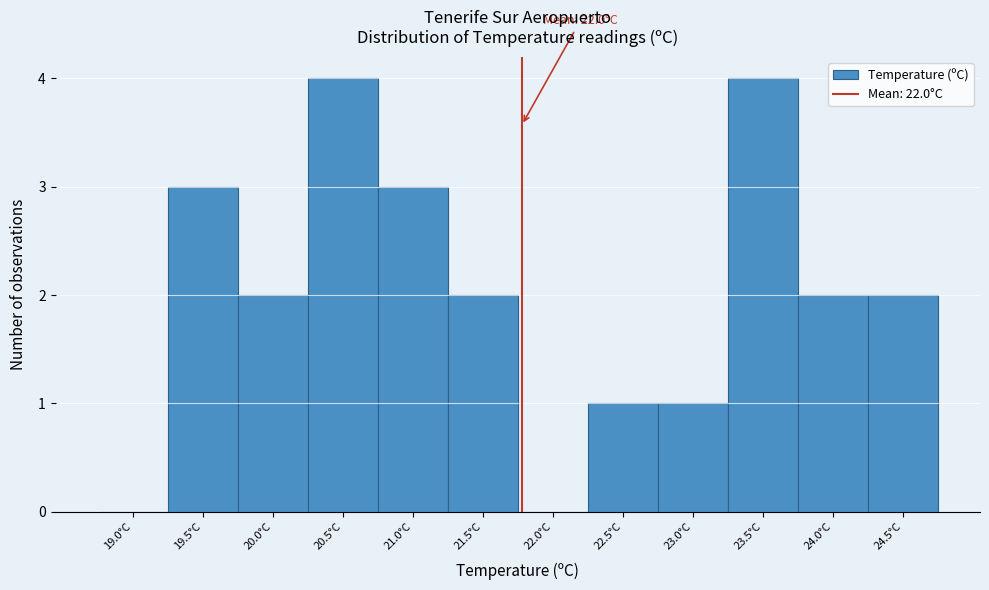

Reading left to right, extract all data points from this chart.

19.0°C=0	19.5°C=3	20.0°C=2	20.5°C=4	21.0°C=3	21.5°C=2	22.0°C=0	22.5°C=1	23.0°C=1	23.5°C=4	24.0°C=2	24.5°C=2